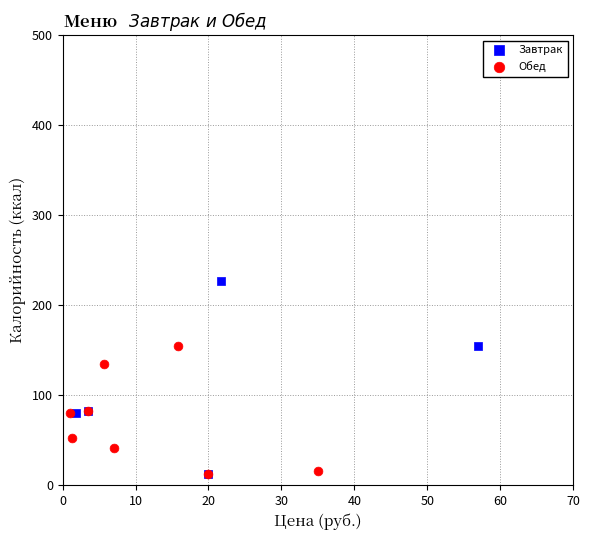

Which series reaches the maximum Y coordinate?

Завтрак